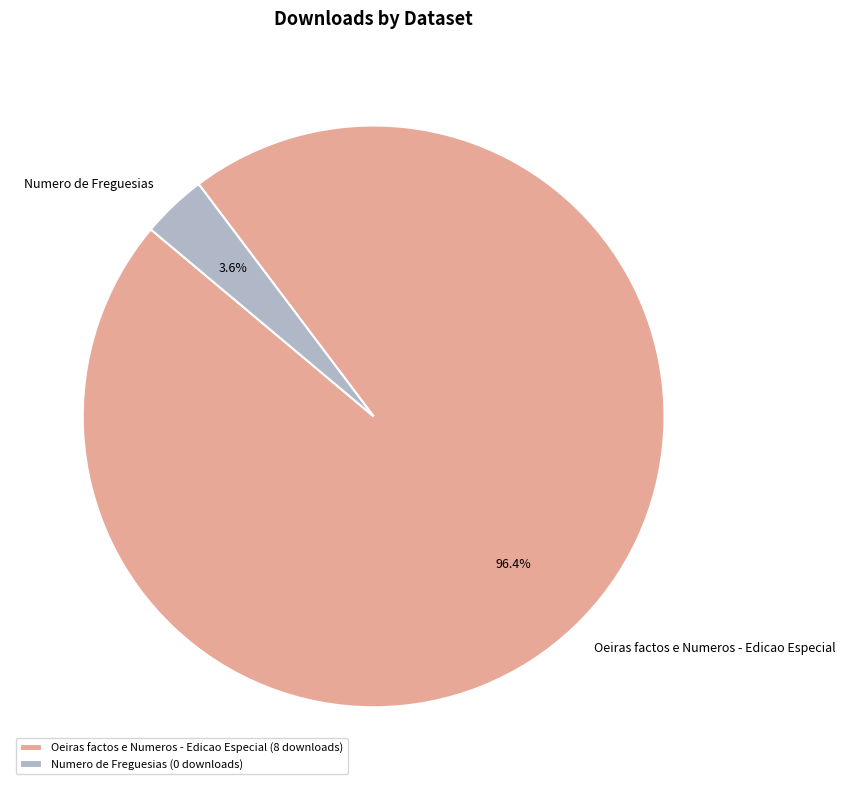

How many segments does this pie chart have?

2